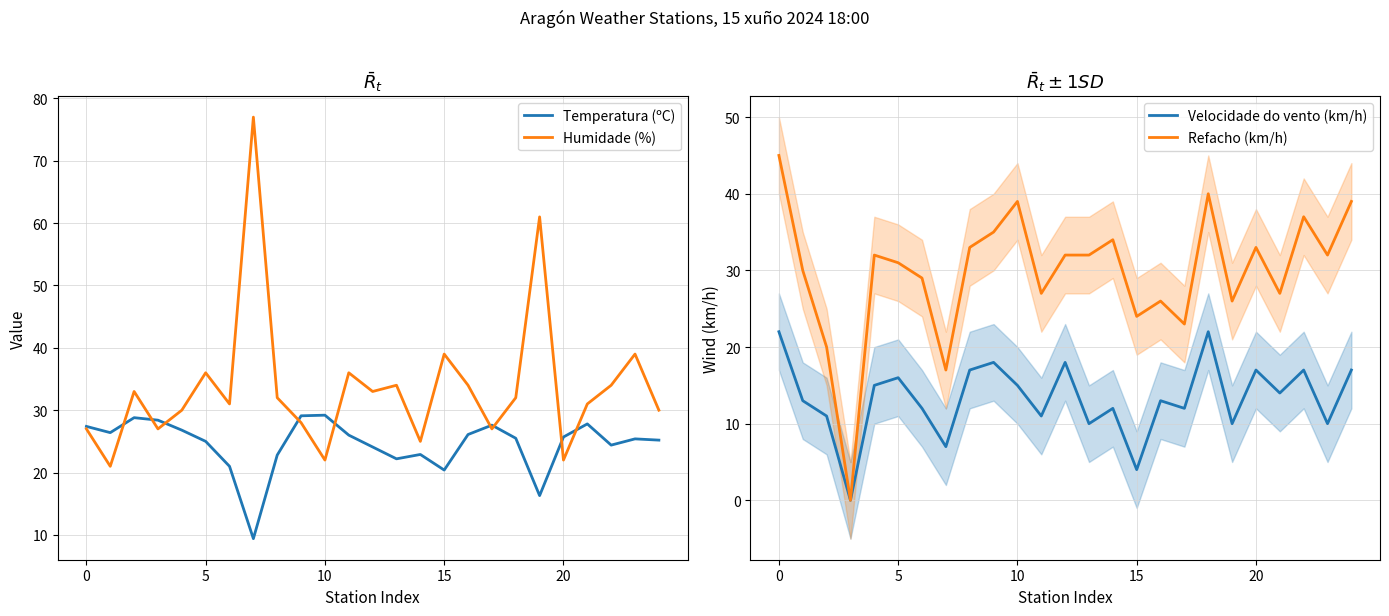

True or false: Temperatura (ºC) and Velocidade do vento (km/h) cross at least once.

False